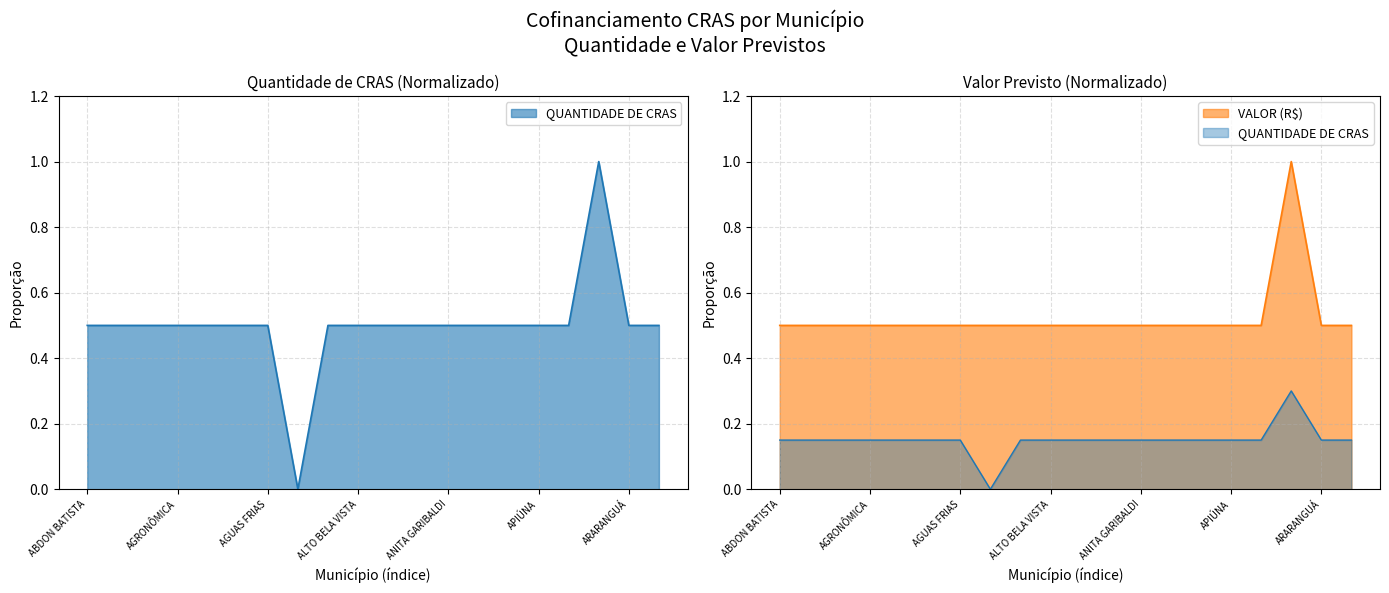

What are all the series names shown in the legend?

QUANTIDADE DE CRAS, VALOR (R$)